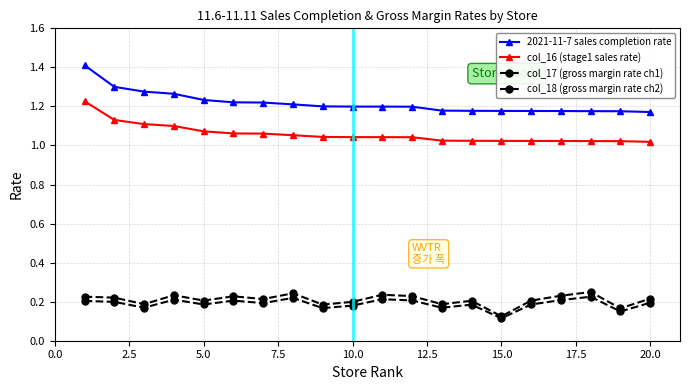

Is this an area chart (filled region under the line)?

No